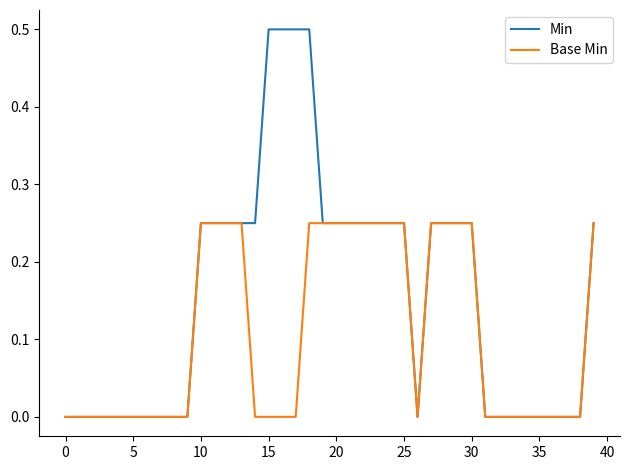

How many Base Min values are between 0 and 1?

40